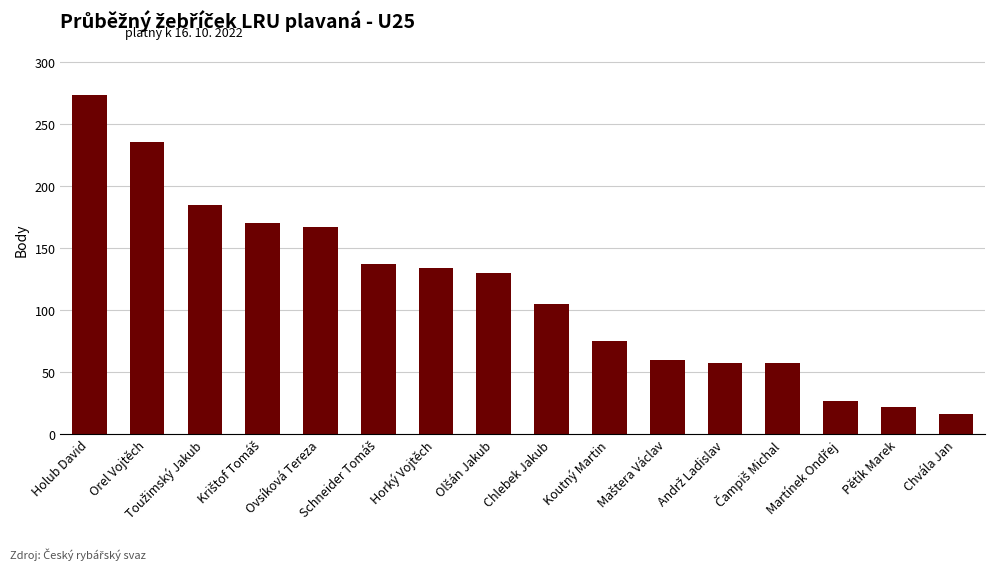

Reading left to right, what are all the values shown in this chart?

274	236	185	170	167	137	134	130	105	75	60	57	57	27	22	16